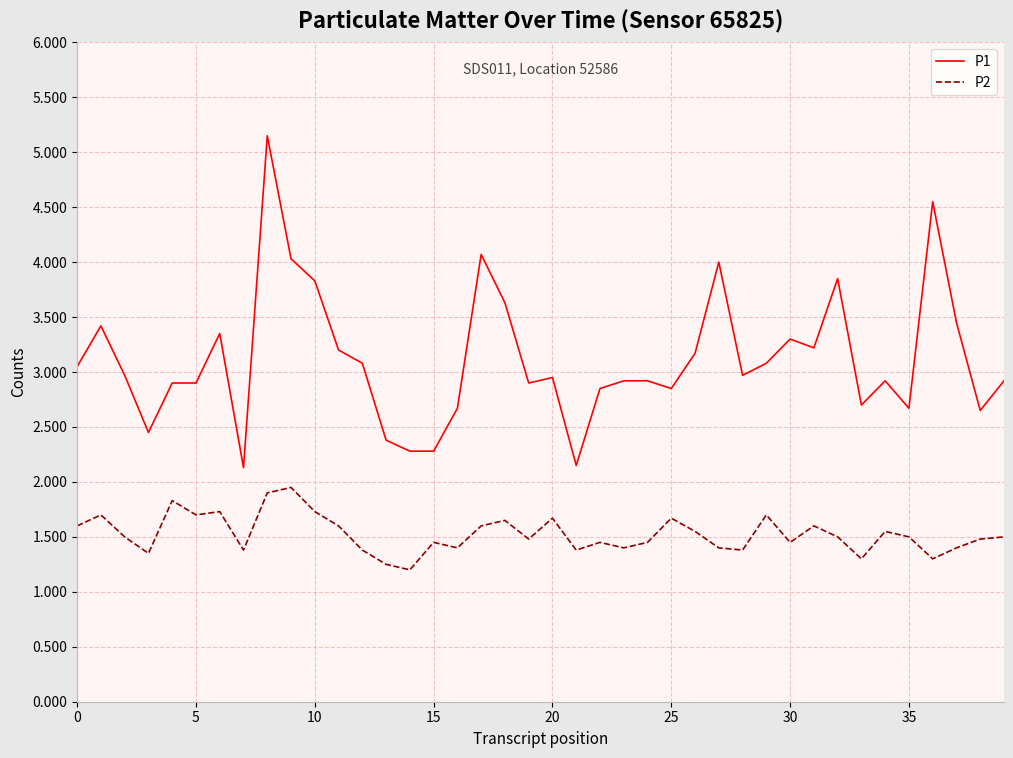

True or false: P2 and P1 intersect in this chart.

False